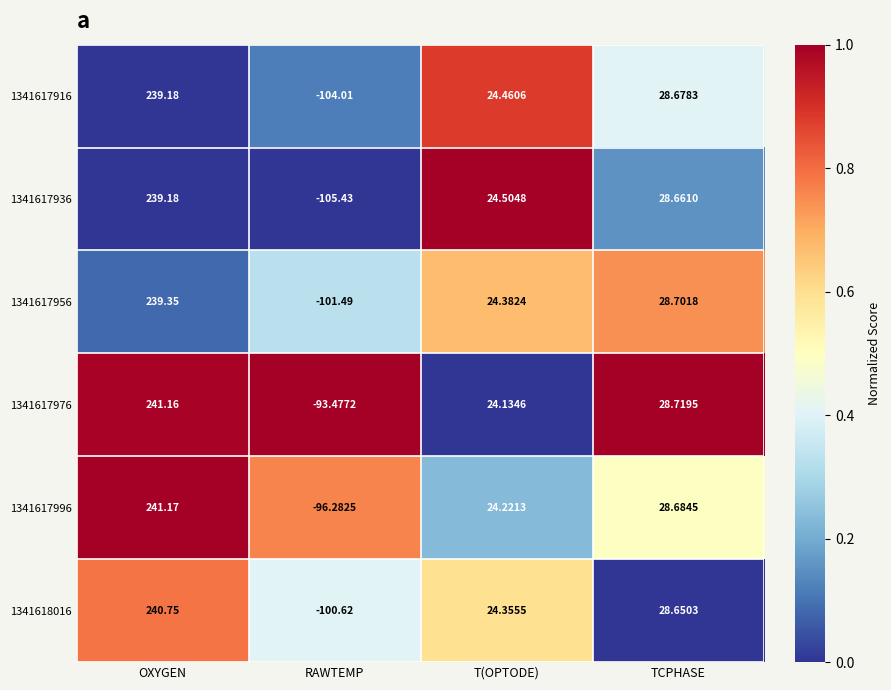

At which category is the sum across all series the highest?

OXYGEN